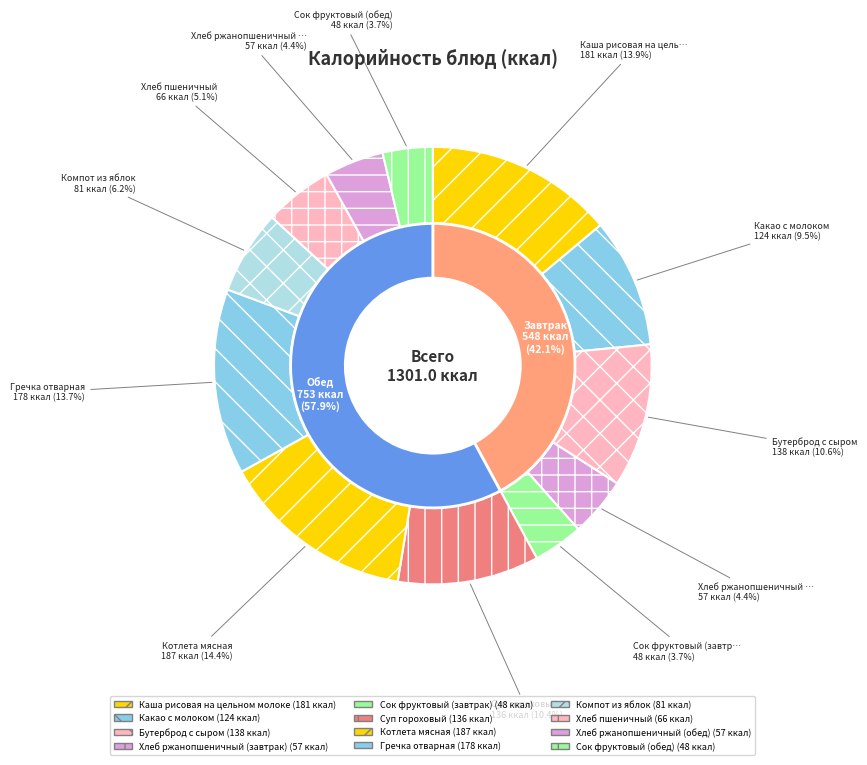

Is the sum of Хлеб пшеничный and Какао с молоком greater than half?

No